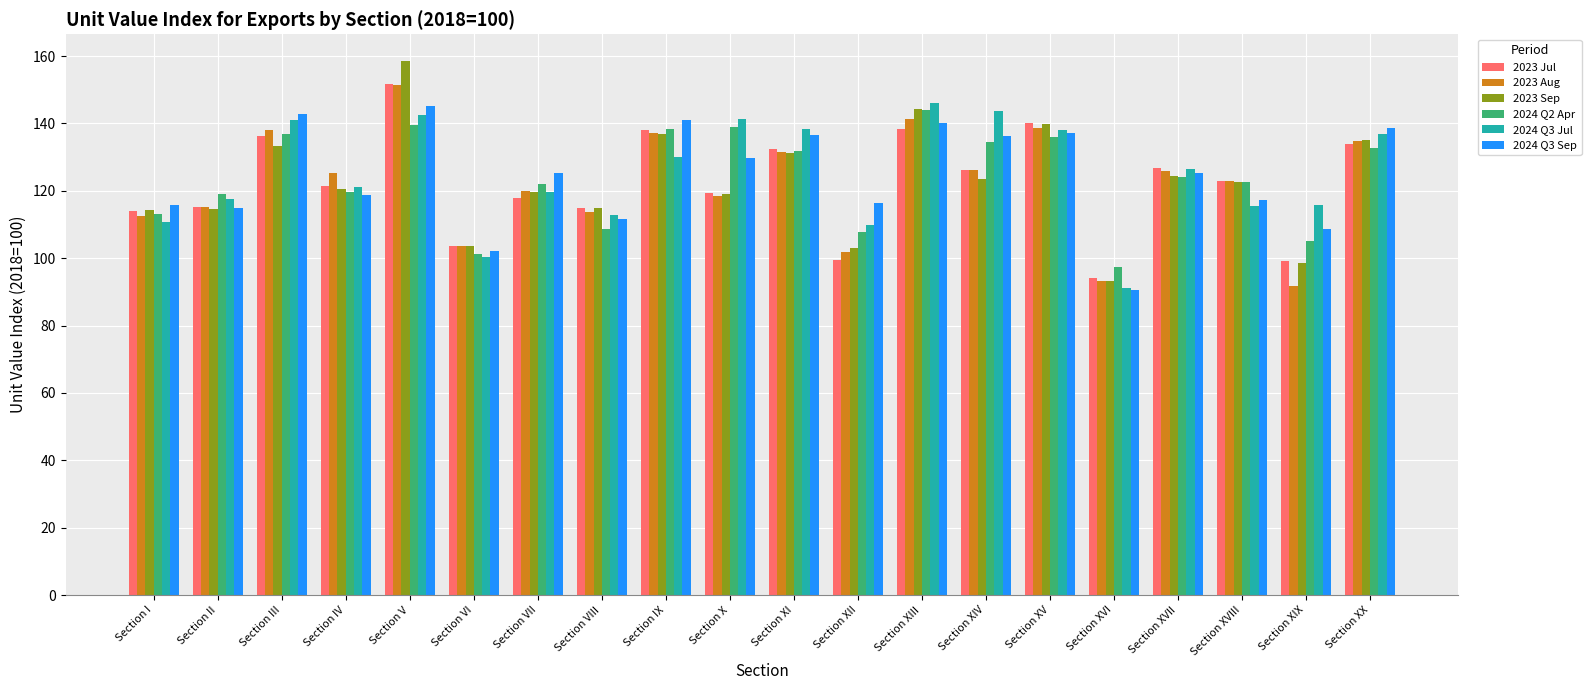

What is the average value of the 2024 Q3 Sep series?

124.7